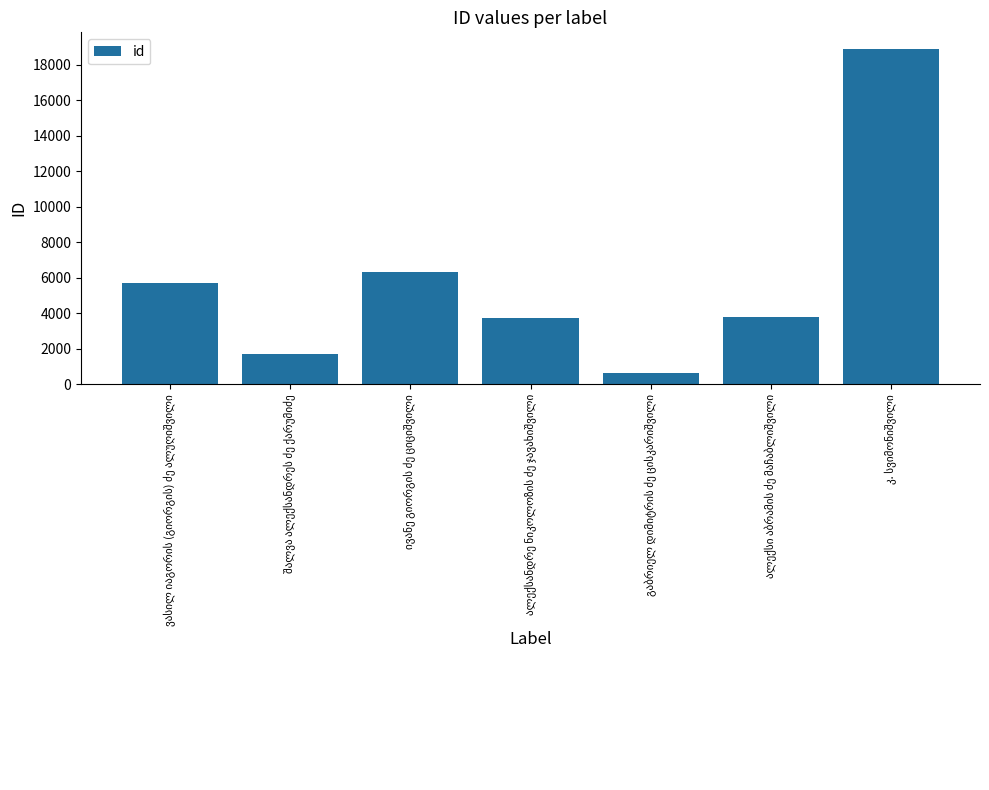

What is the difference between the maximum and minimum values?

18241